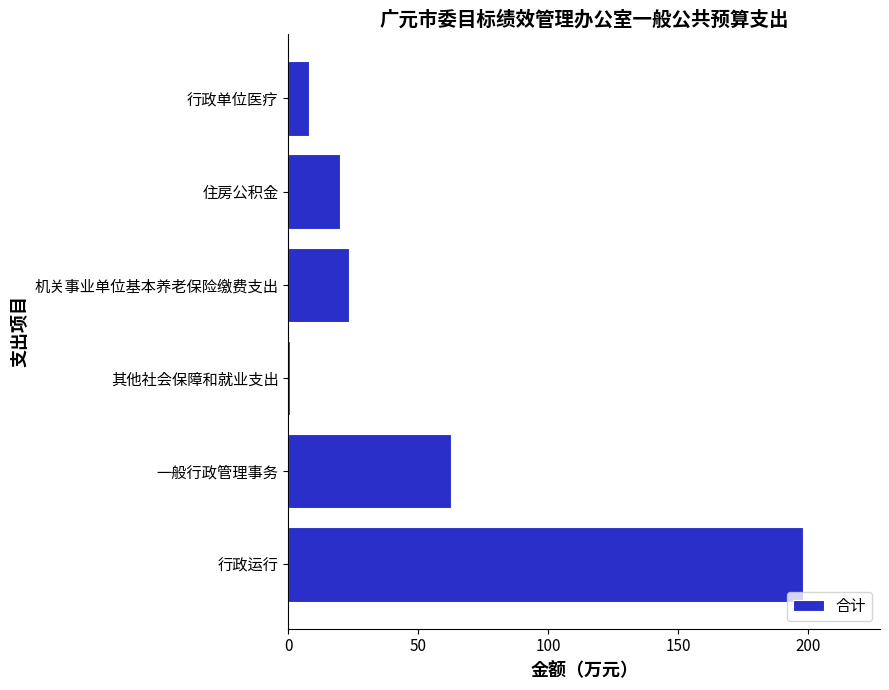

True or false: the data shows 28.5 at 一般行政管理事务.

False